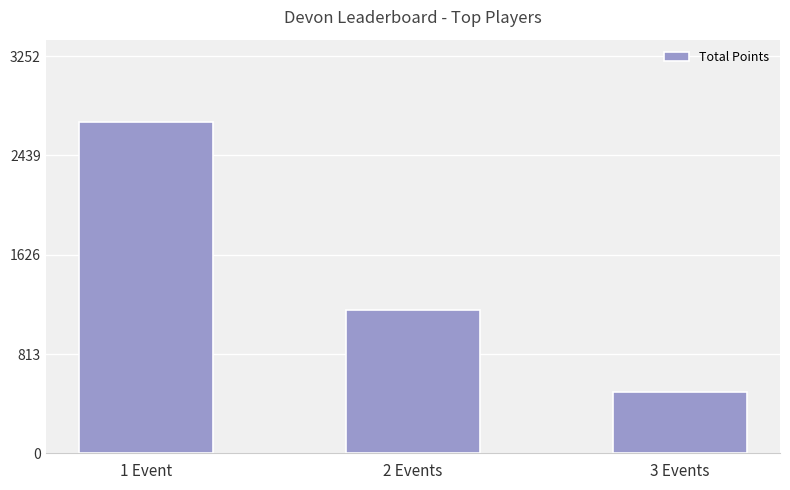

Count the values in the range 500 to 2710.

3